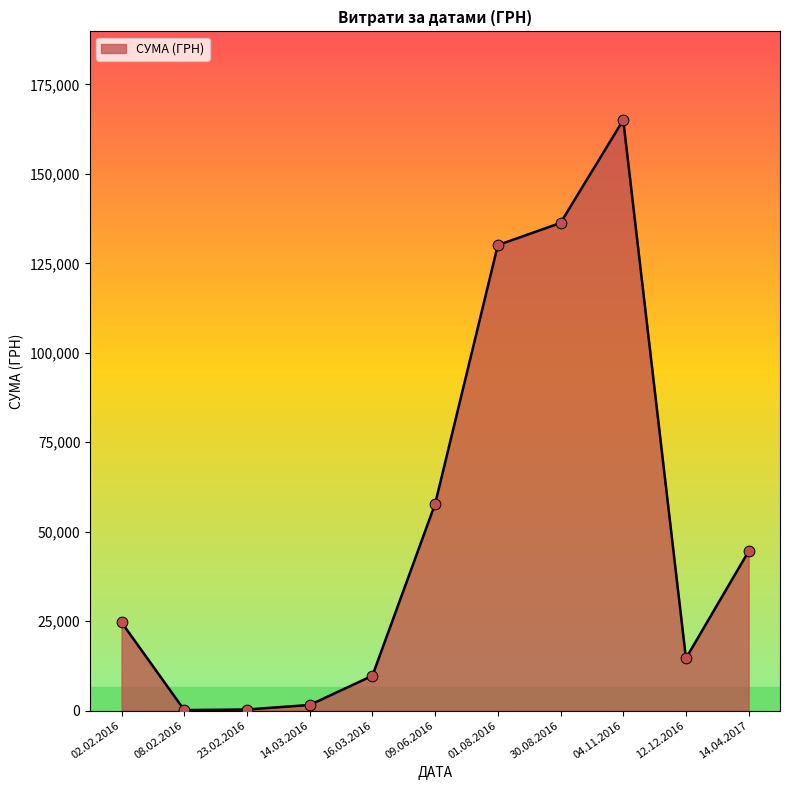

Approximately how many times larger is the value at 04.11.2016 compared to 23.02.2016?

563.9